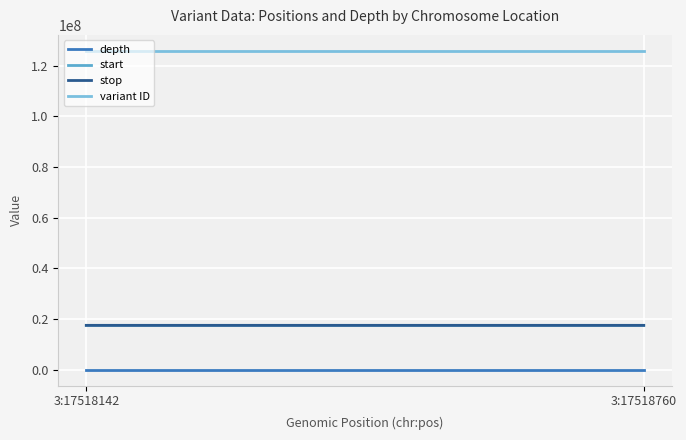

Between 3:17518142 and 3:17518760, which is larger?

3:17518760